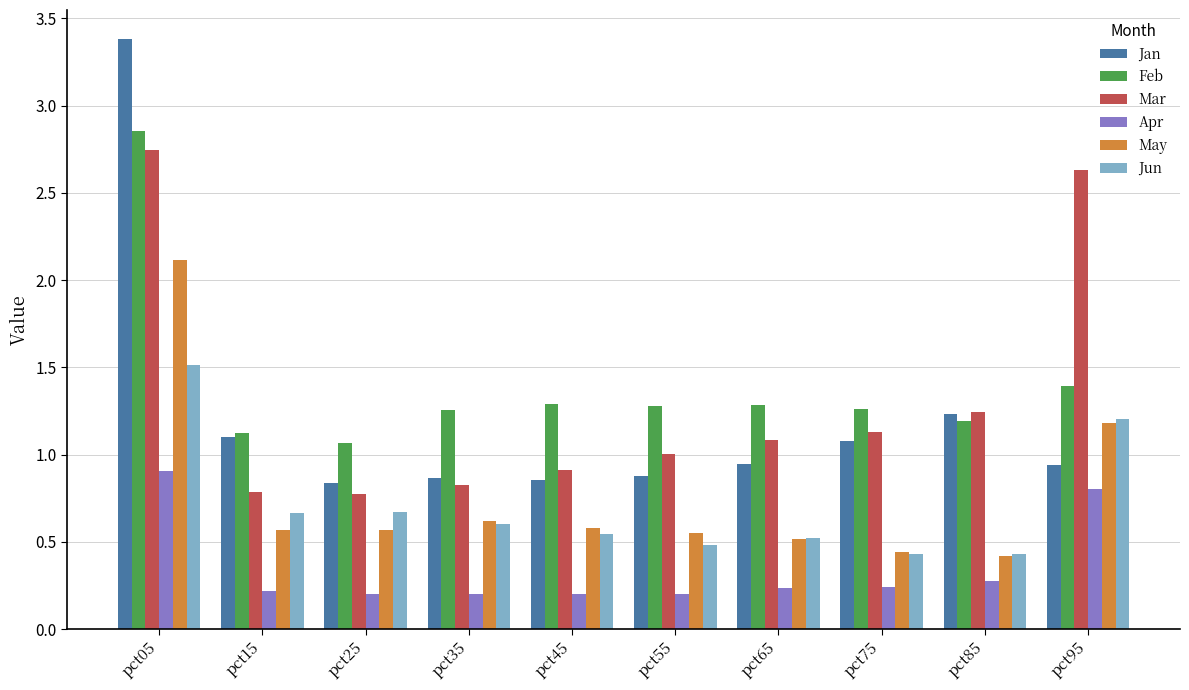

What is the total value across all series at pct05?

13.5